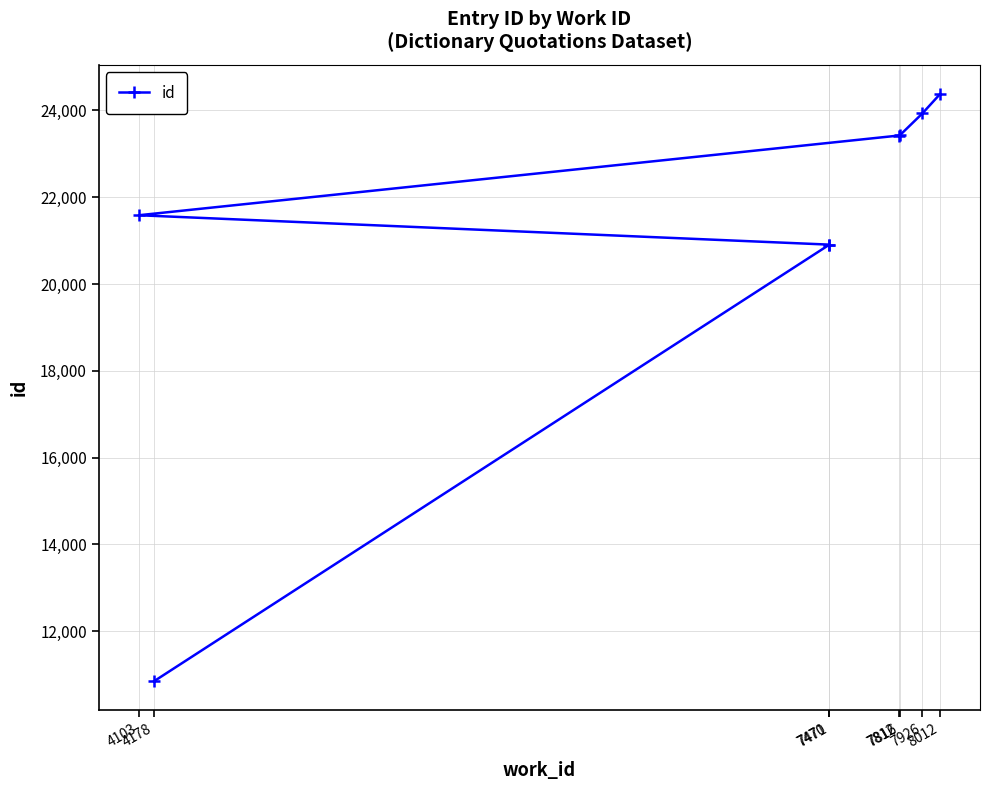

Where does the data first go above 23421?

7816